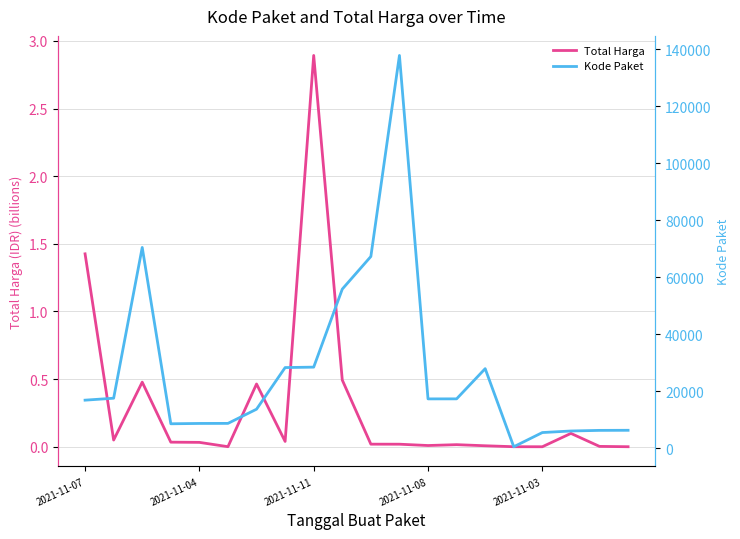

At which category is the sum across all series the highest?

11